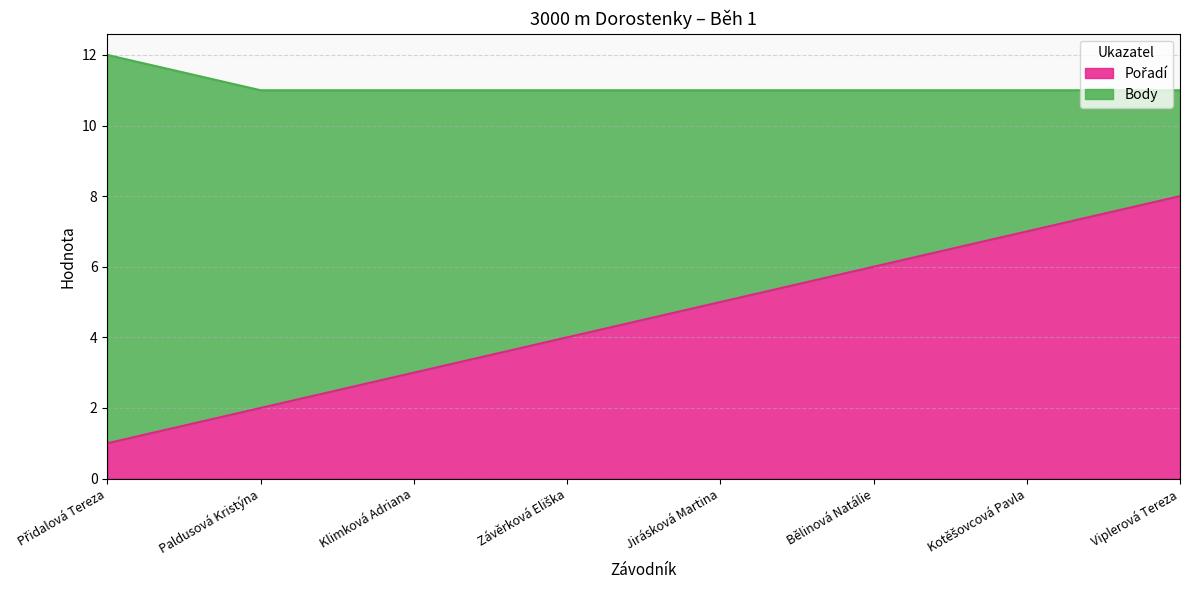

Which category has the lowest value across all series?

Přidalová Tereza